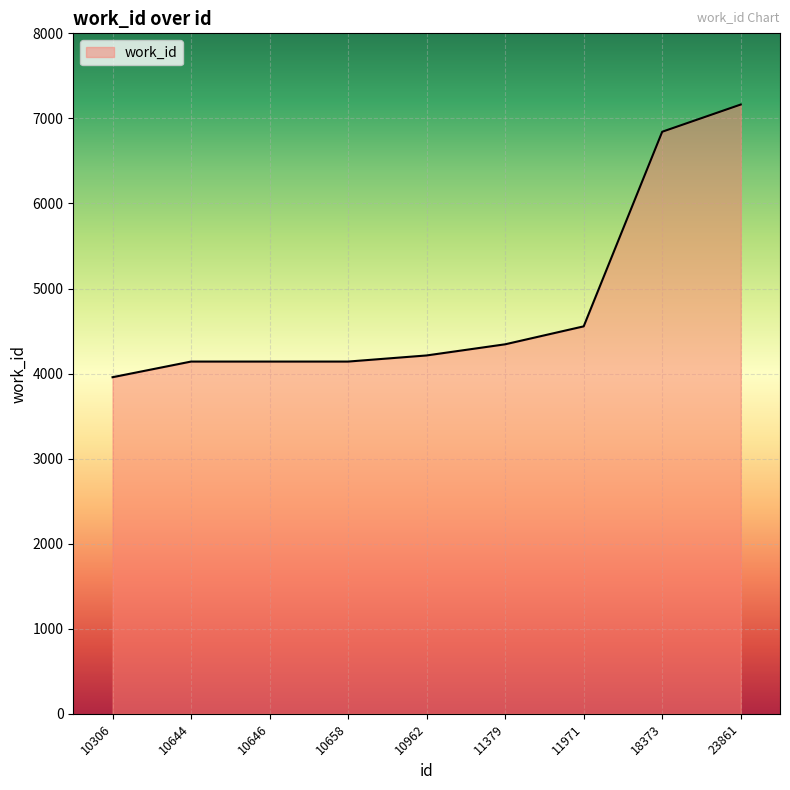

What is the difference between the values at 18373 and 23861?

320